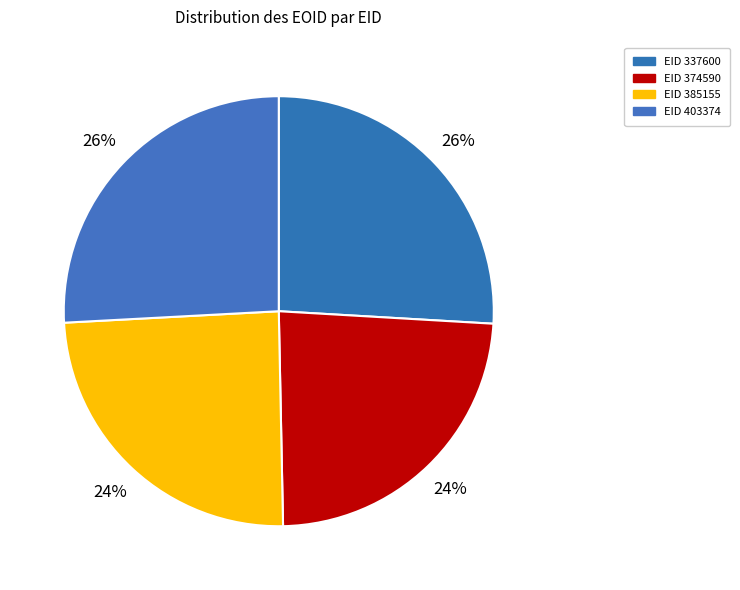

Is there any slice that represents more than half of the pie?

No